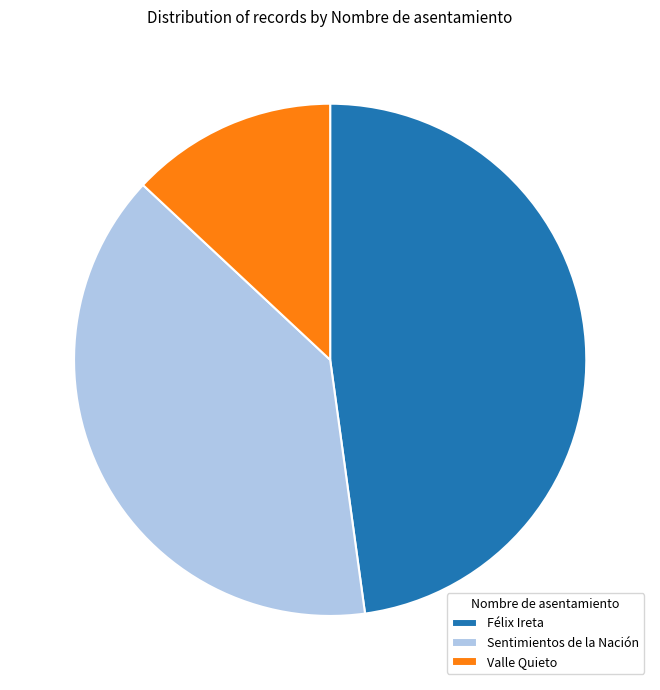

The Valle Quieto slice represents 13% of the pie. True or false?

True